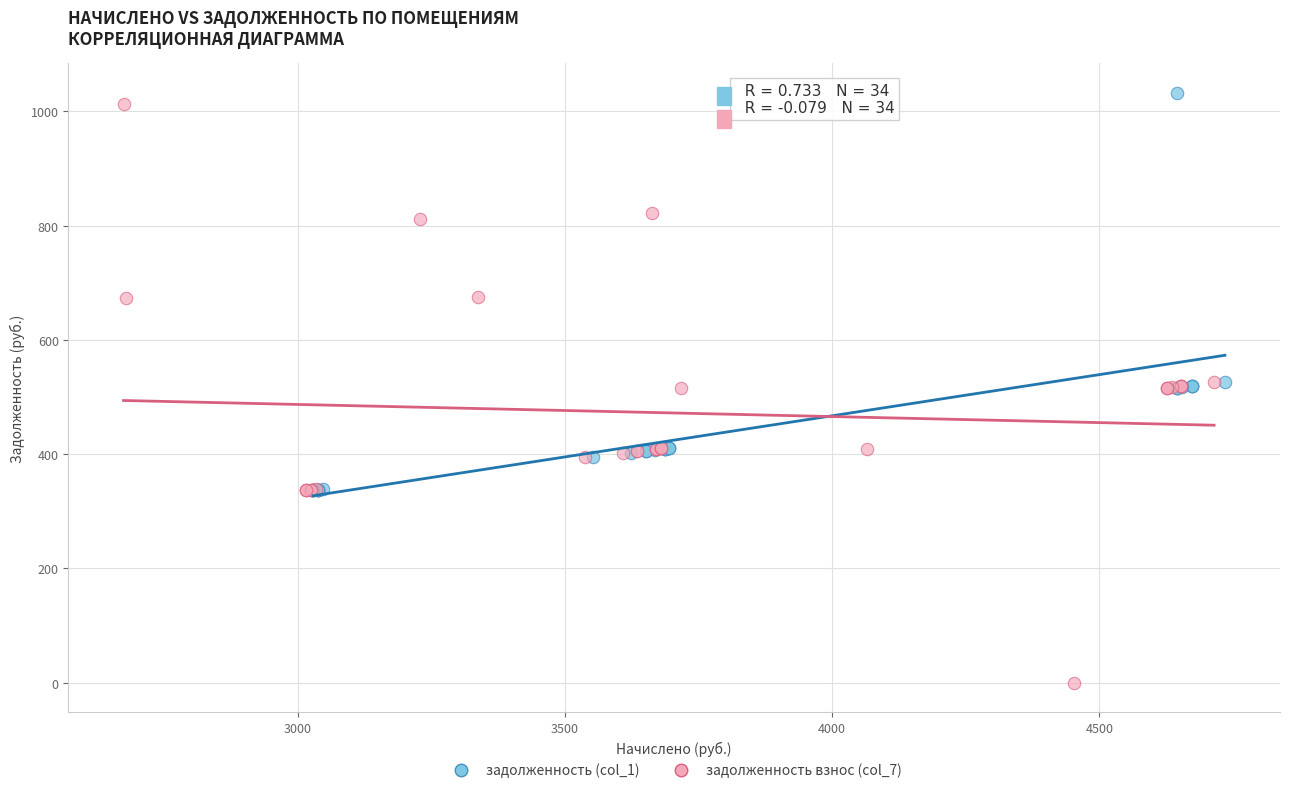

Which series has the widest spread of Y values?

задолженность взнос (col_7)